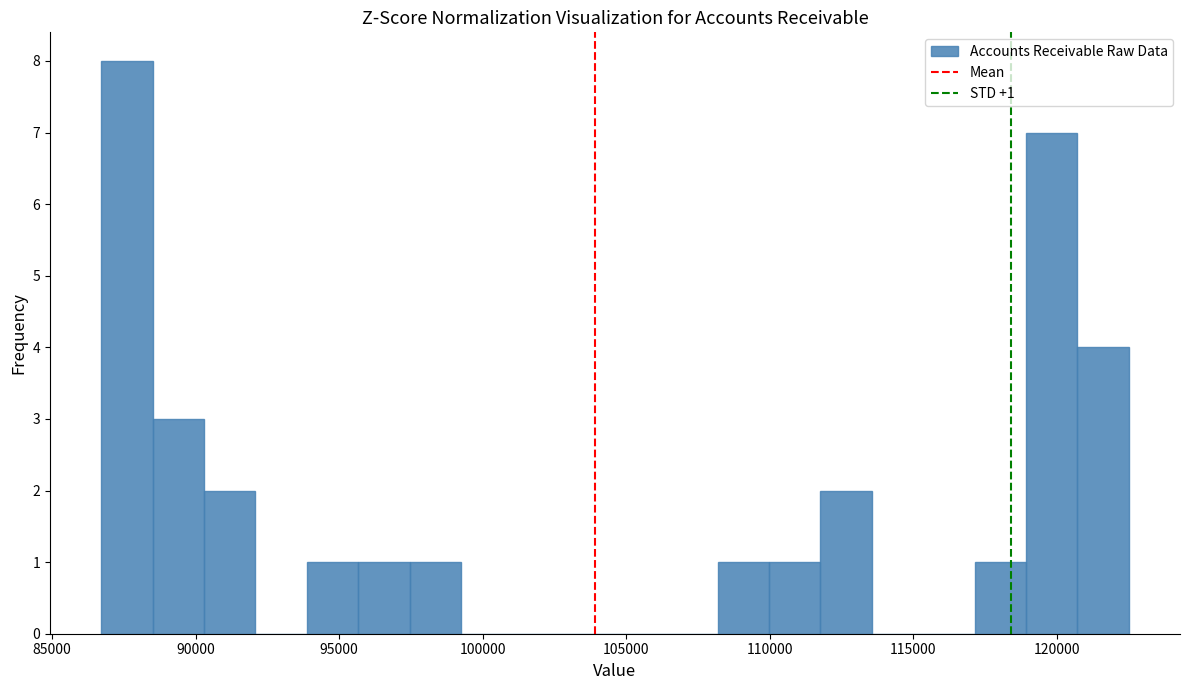

Read against the x-axis, roughly where is the centre of the tallest bar?

87500